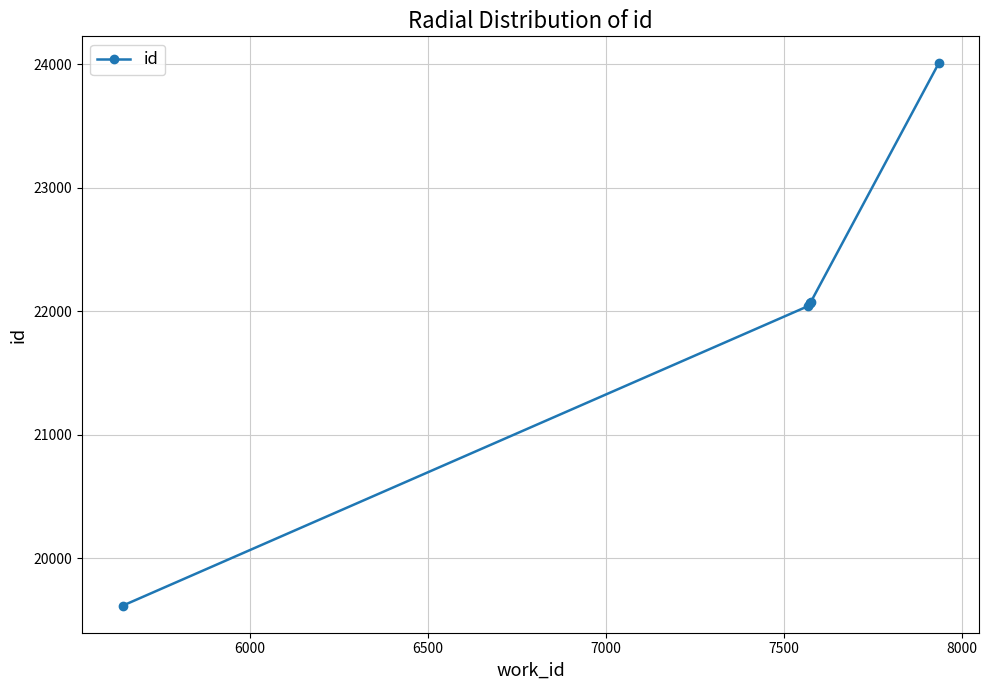

What is the greatest value displayed?

24005